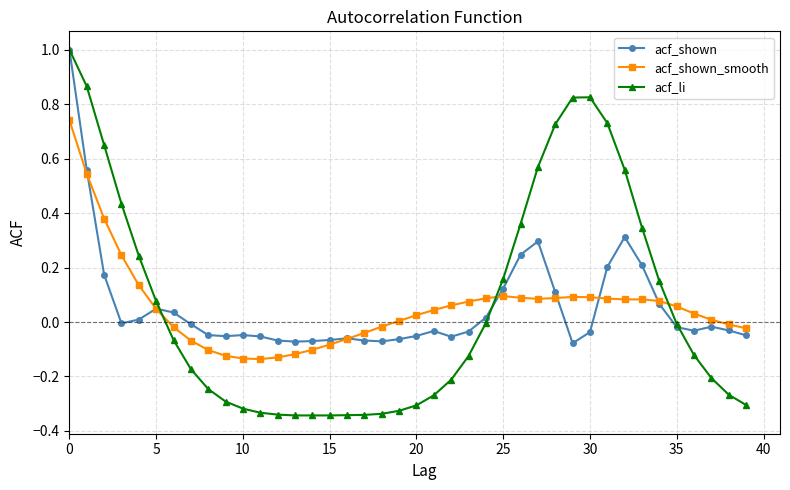

Which series has the widest spread of values?

acf_li